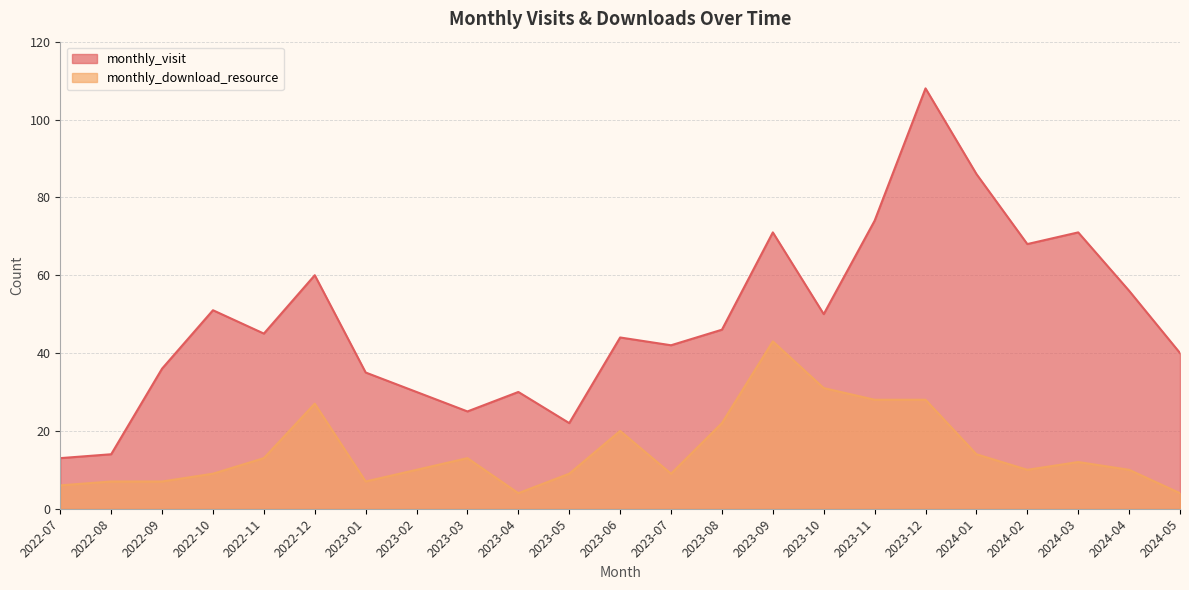

How many interior local valleys does the monthly_download_resource series have?

4